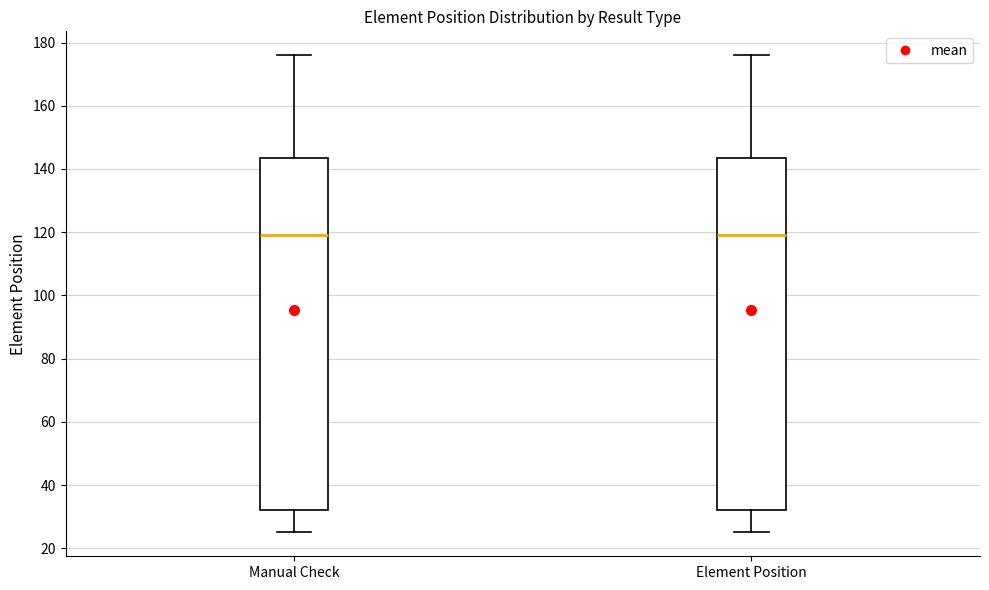

Reading left to right, transcribe this box plot: for each box, give where its median line is, the range the box spans, and where its two whiskers end, as read against the y-axis. The values are not printed on the chart, so give them approximately, as read against the axis.

Manual Check: median 120, box 32 to 144, whiskers 26 to 176
Element Position: median 120, box 32 to 144, whiskers 26 to 176